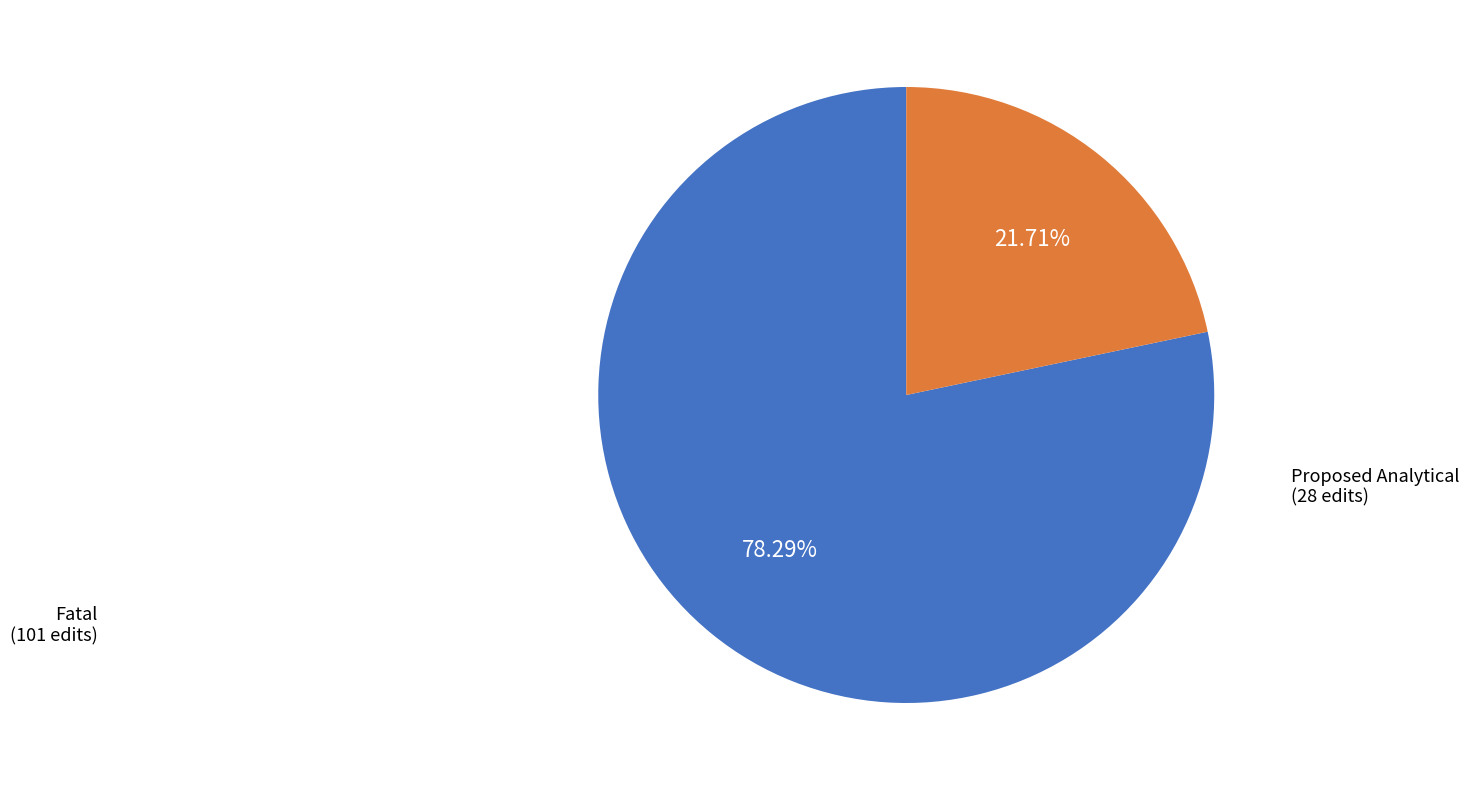

What percentage is the Proposed Analytical slice, to the nearest percent?

22%